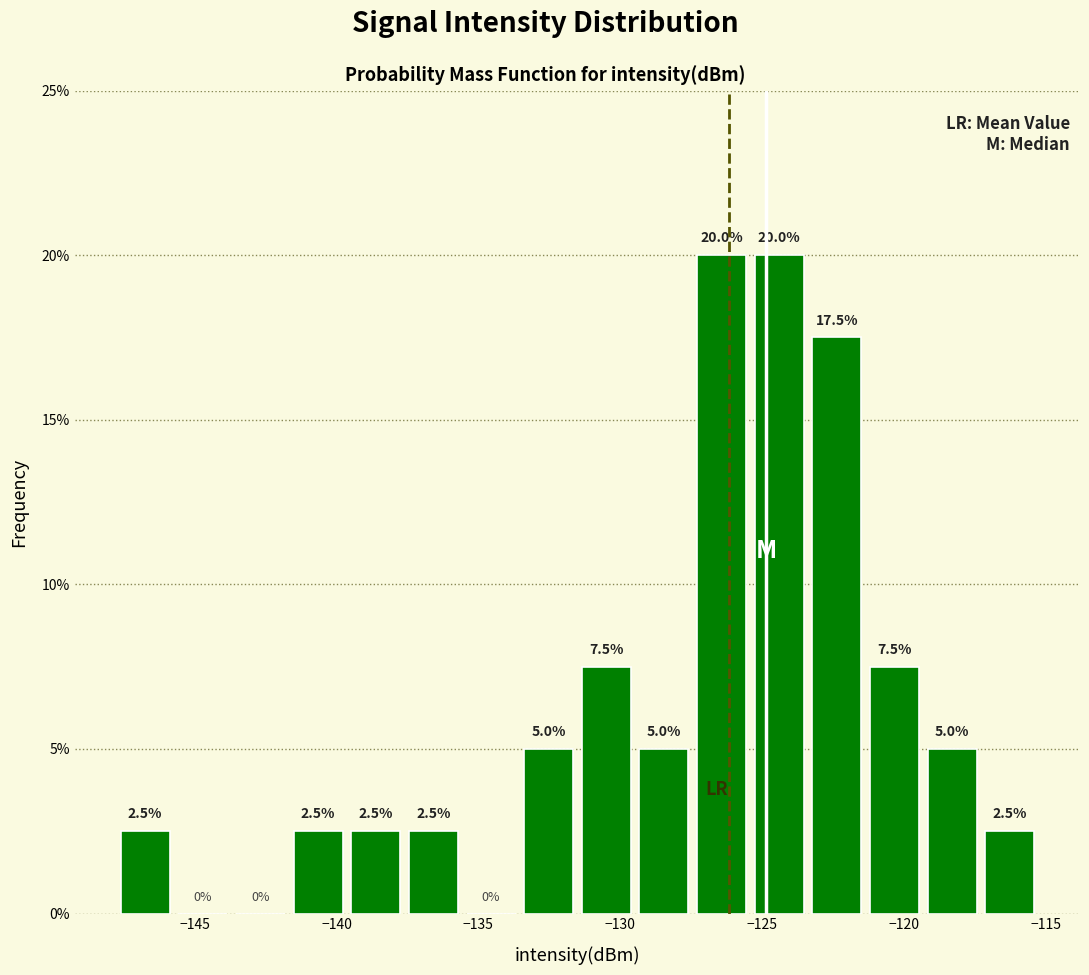

Reading left to right, list every bar in this chart as the range it spans on the x-axis followed by its height. The bar edges are not printed on the chart, so give them approximately, as read against the axis.

-148.0 to -145.5: 2.5
-145.5 to -143.5: 0.0
-143.5 to -141.5: 0.0
-141.5 to -139.5: 2.5
-139.5 to -137.5: 2.5
-137.5 to -135.5: 2.5
-135.5 to -133.5: 0.0
-133.5 to -131.5: 5.0
-131.5 to -129.5: 7.5
-129.5 to -127.5: 5.0
-127.5 to -125.5: 20.0
-125.5 to -123.5: 20.0
-123.5 to -121.5: 17.5
-121.5 to -119.5: 7.5
-119.5 to -117.5: 5.0
-117.5 to -115.5: 2.5